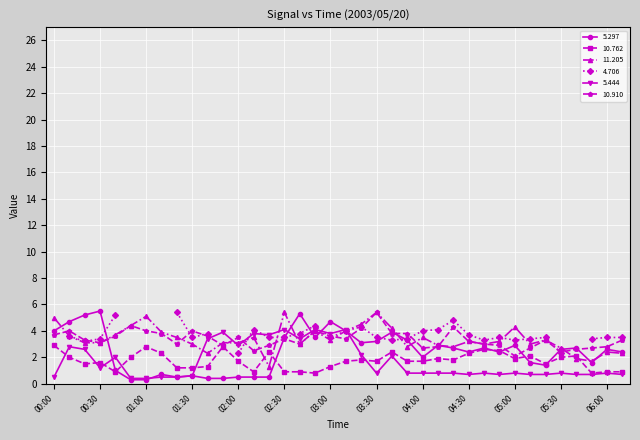

The value of 10.762 at 02:20 is 2.4. True or false?

True